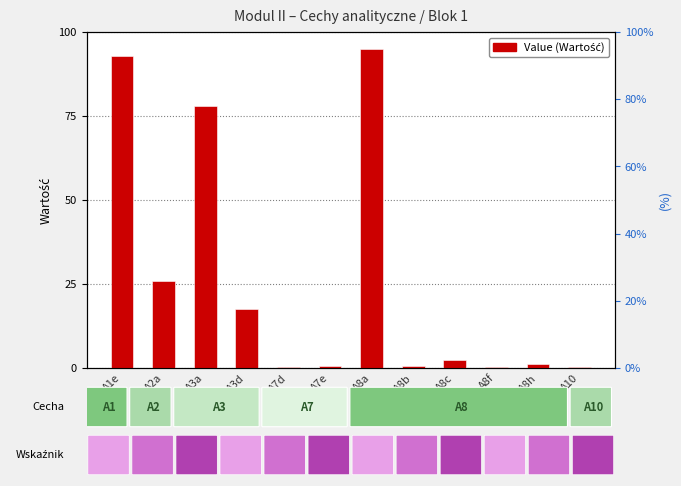

The value at A7e is 0.2. True or false?

False